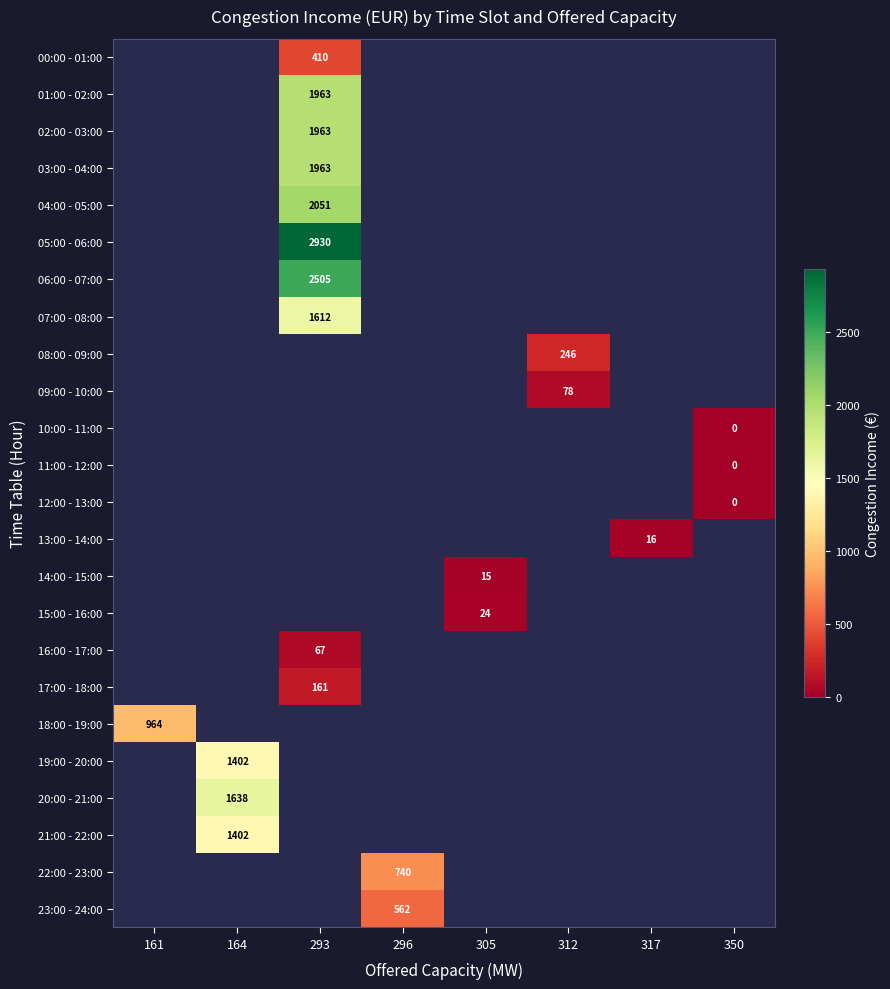

Which category has the lowest value across all series?

350